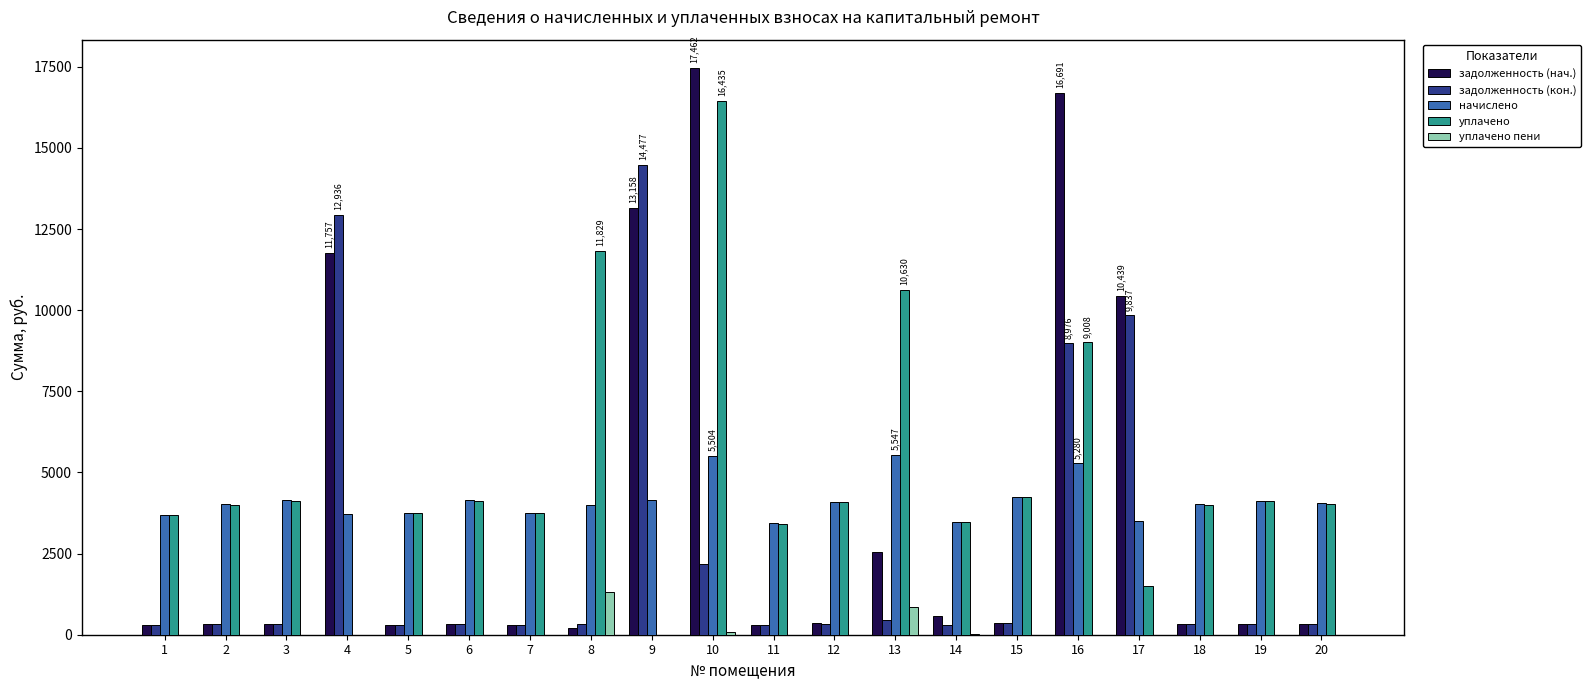

The value of начислено at 15 is 4250.9. True or false?

True